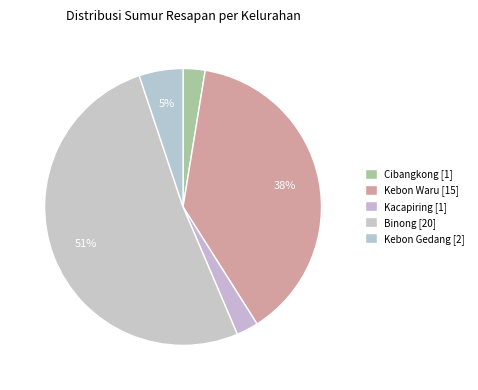

How many slices are in this pie chart?

5